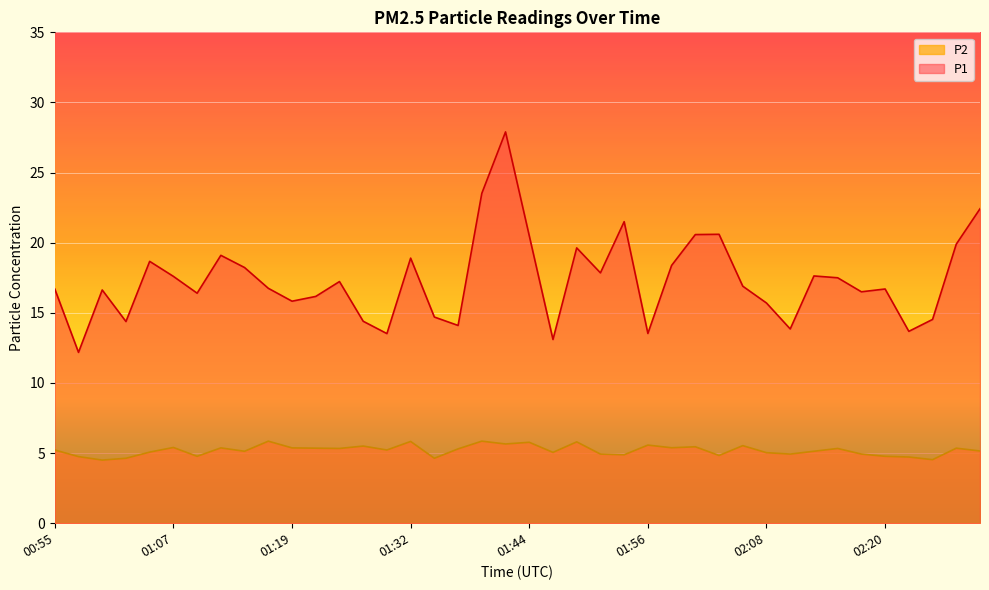

Where is P2 nearest to the value 5?

02:08